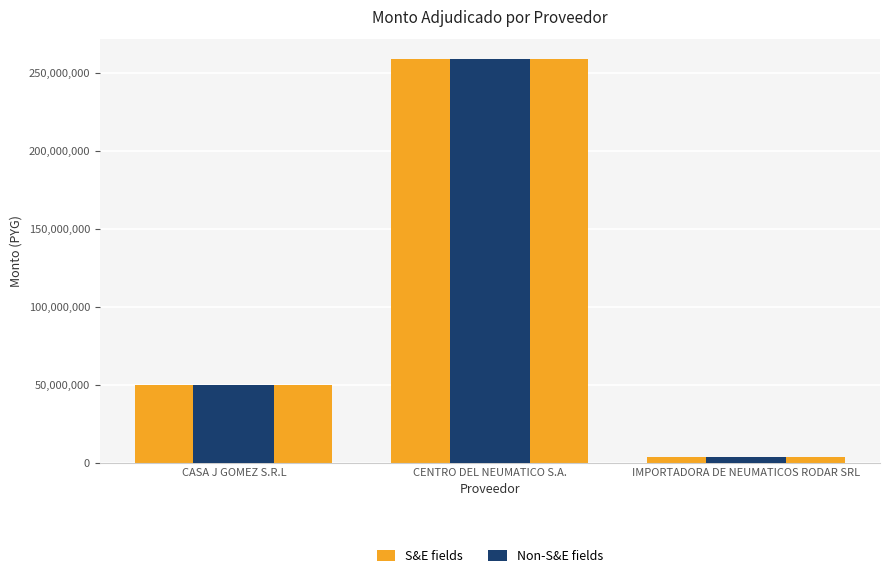

Reading left to right, list all the values displayed in this chart.

S&E fields: 49479976	258739840	3750000
Non-S&E fields: 49479976	258739840	3750000